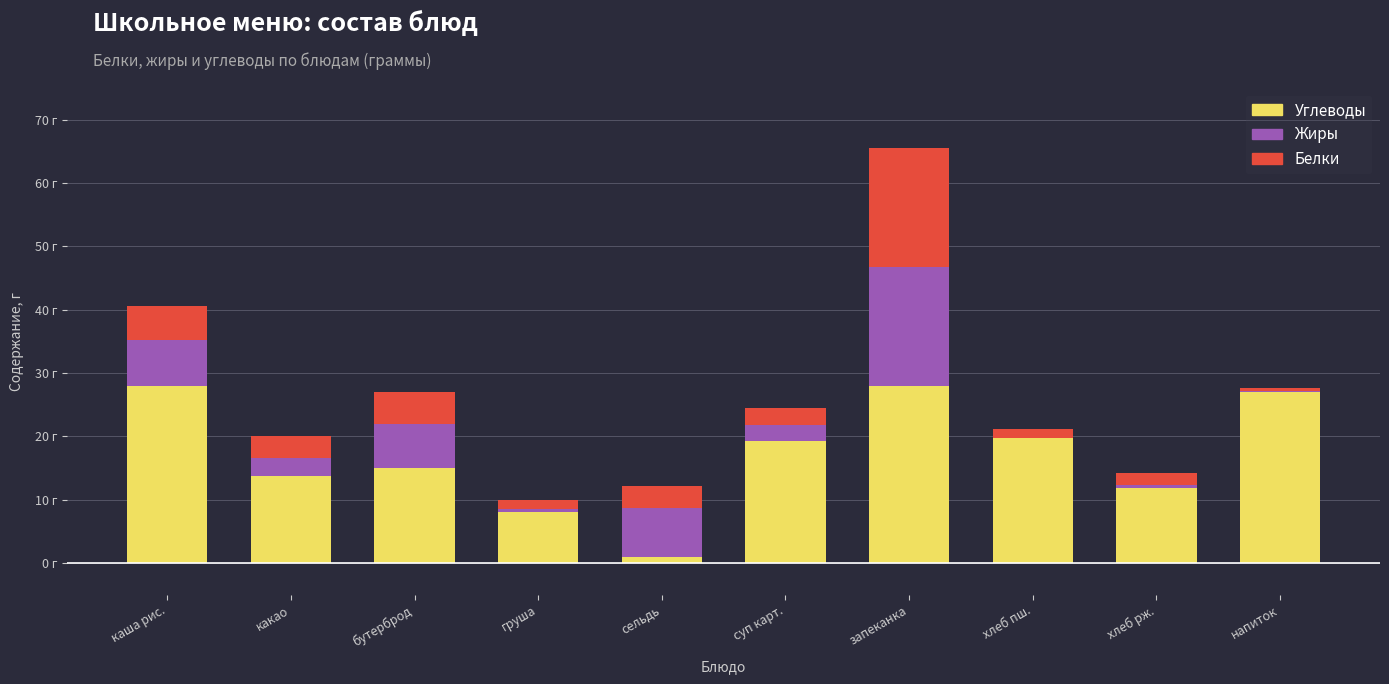

At which label does Углеводы first exceed 19?

каша рис.